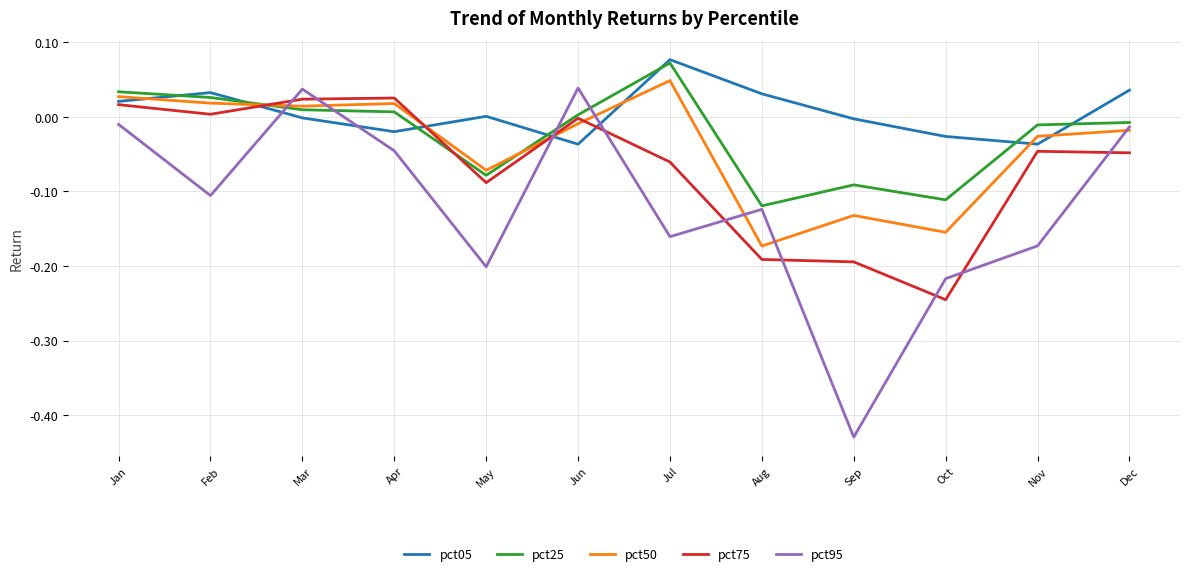

How many lines are shown in the chart?

5